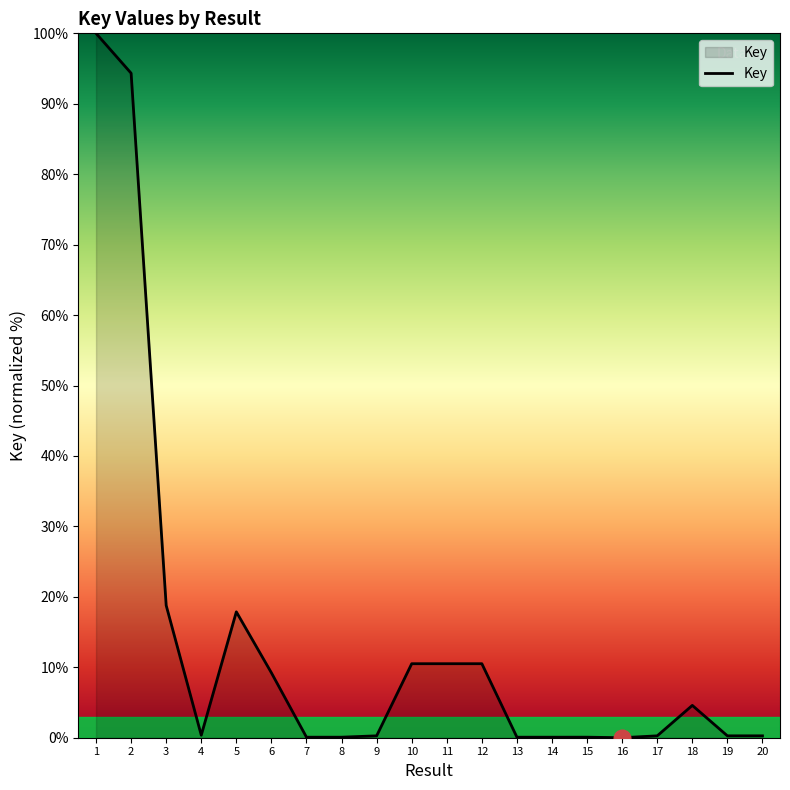

What is the maximum value shown in the chart?

100.0